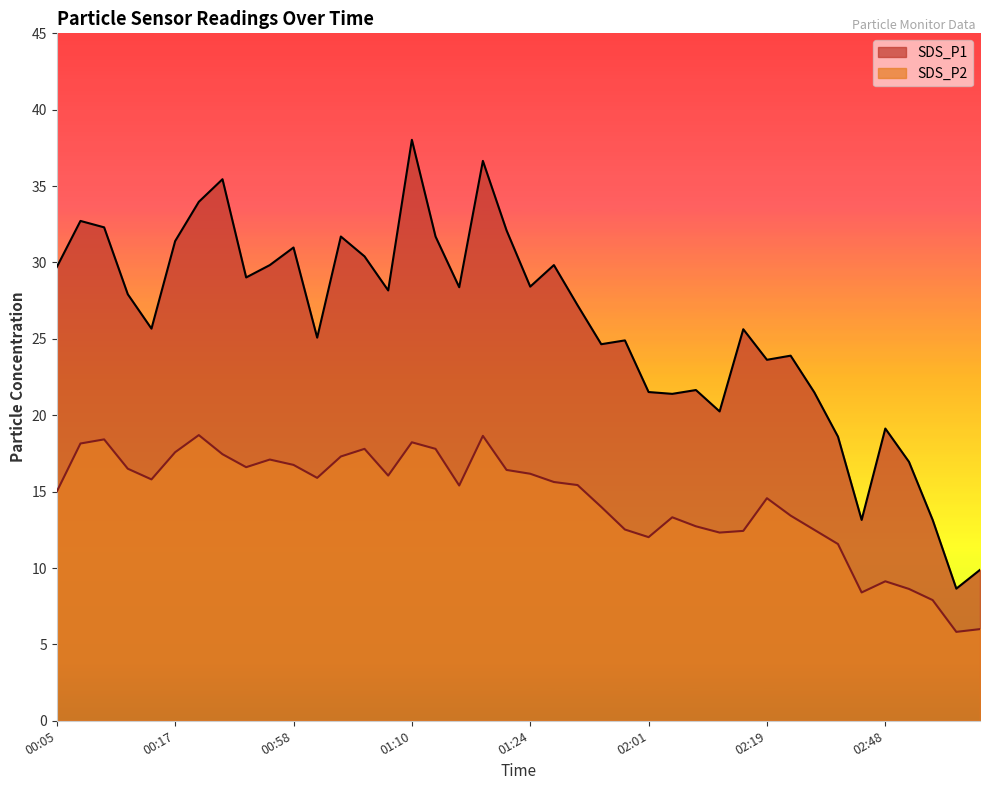

Where is the first local maximum for SDS_P1?

00:07